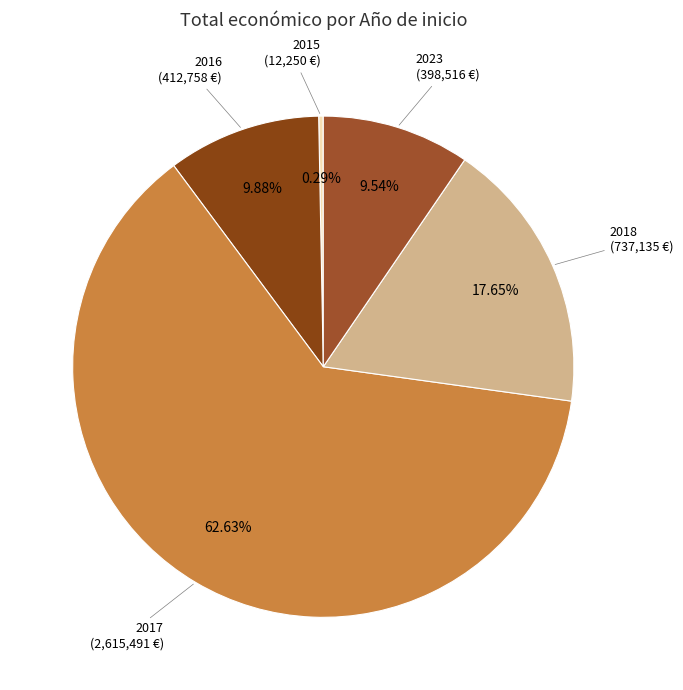

Is the sum of 2017 and 2023 greater than half?

Yes